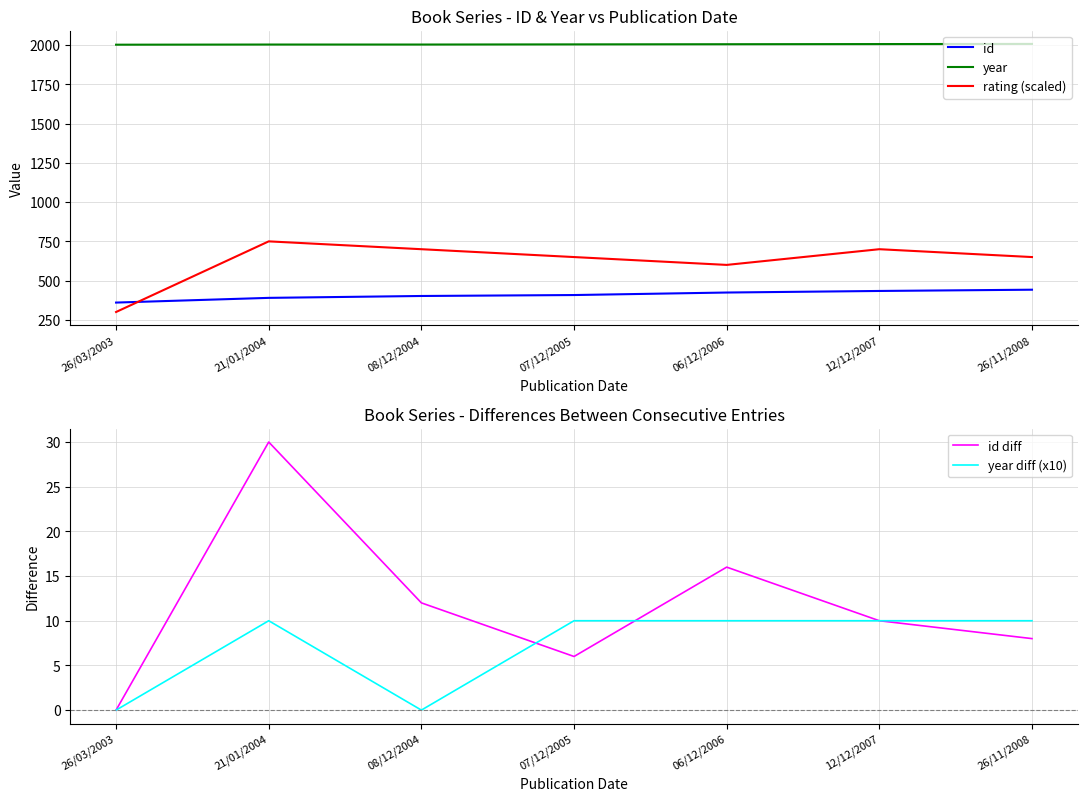

What is the maximum value for id diff?

30